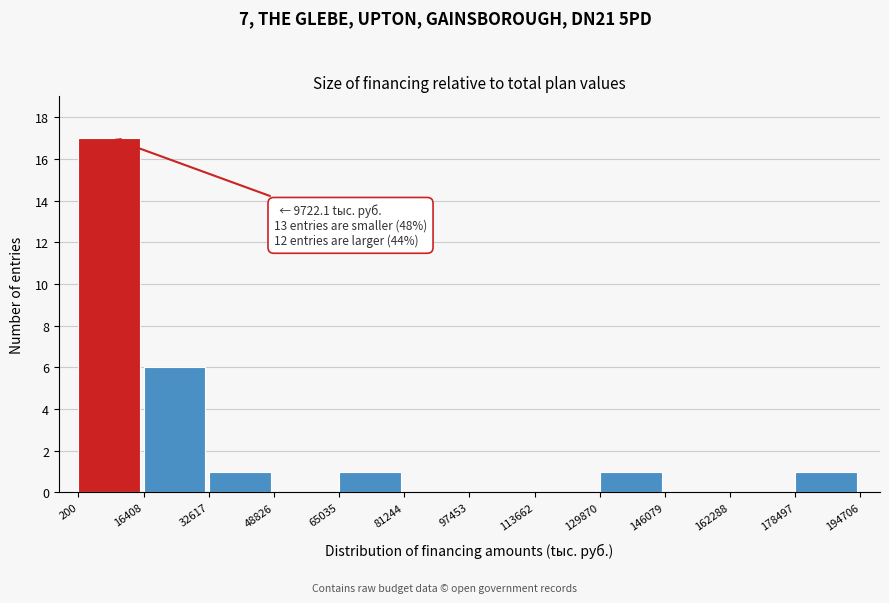

Over which range of the x-axis is the bar tallest?

200 to 16408